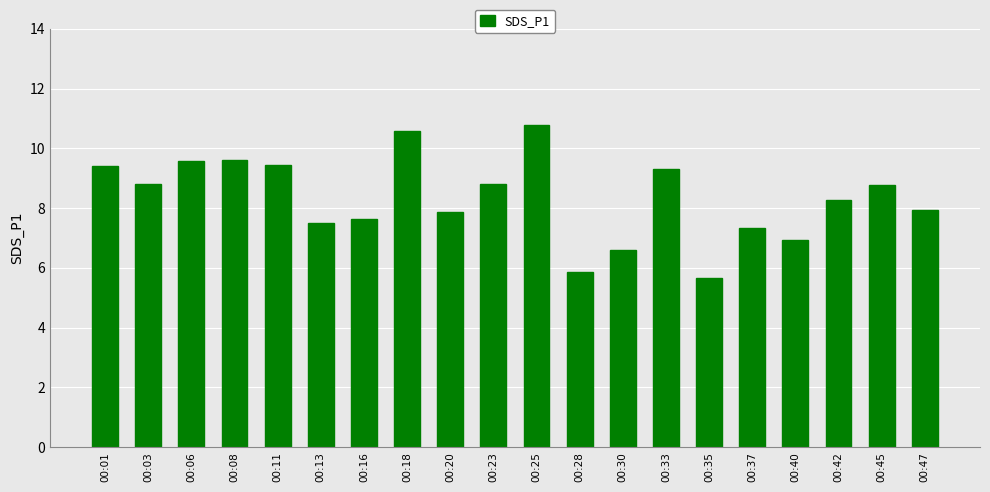

What is the difference between the maximum and minimum values?

5.1